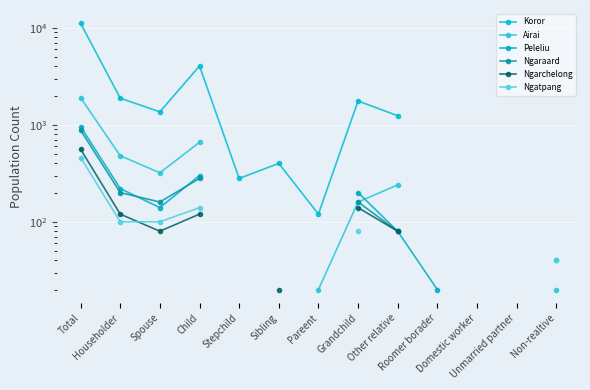

What are all the series names shown in the legend?

Koror, Airai, Peleliu, Ngaraard, Ngarchelong, Ngatpang